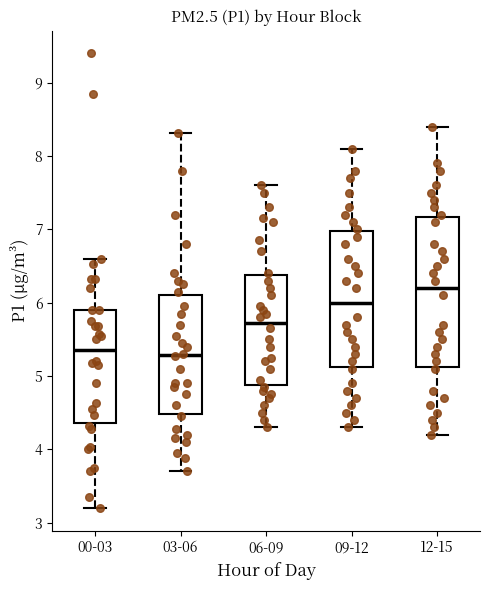

Which box is the tallest, from its lower edge to its upper edge?

12-15